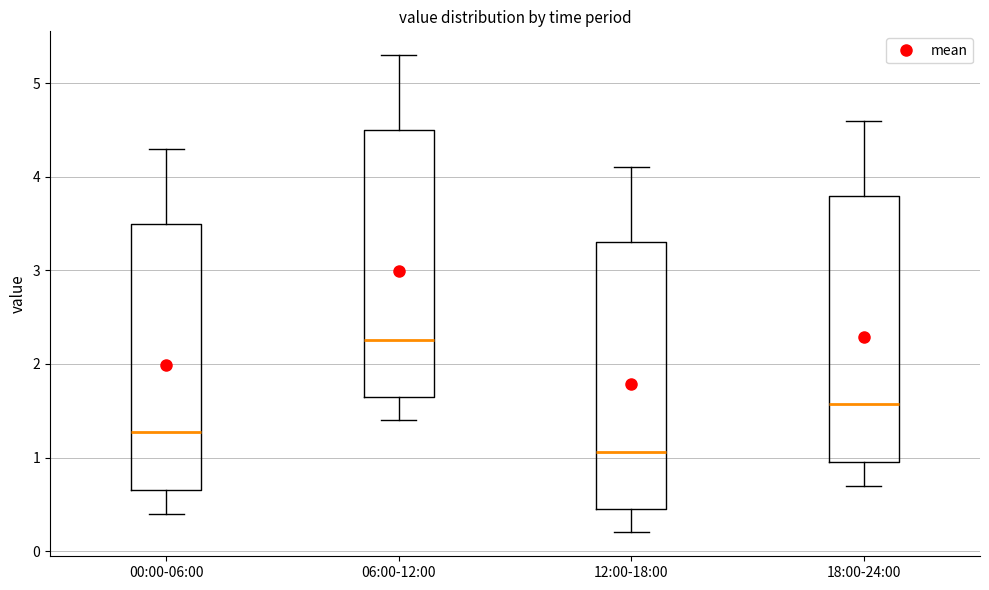

Where does the lower whisker of the box for 18:00-24:00 end on the y-axis? The values are not printed on the chart, so give them approximately, as read against the axis.

0.7